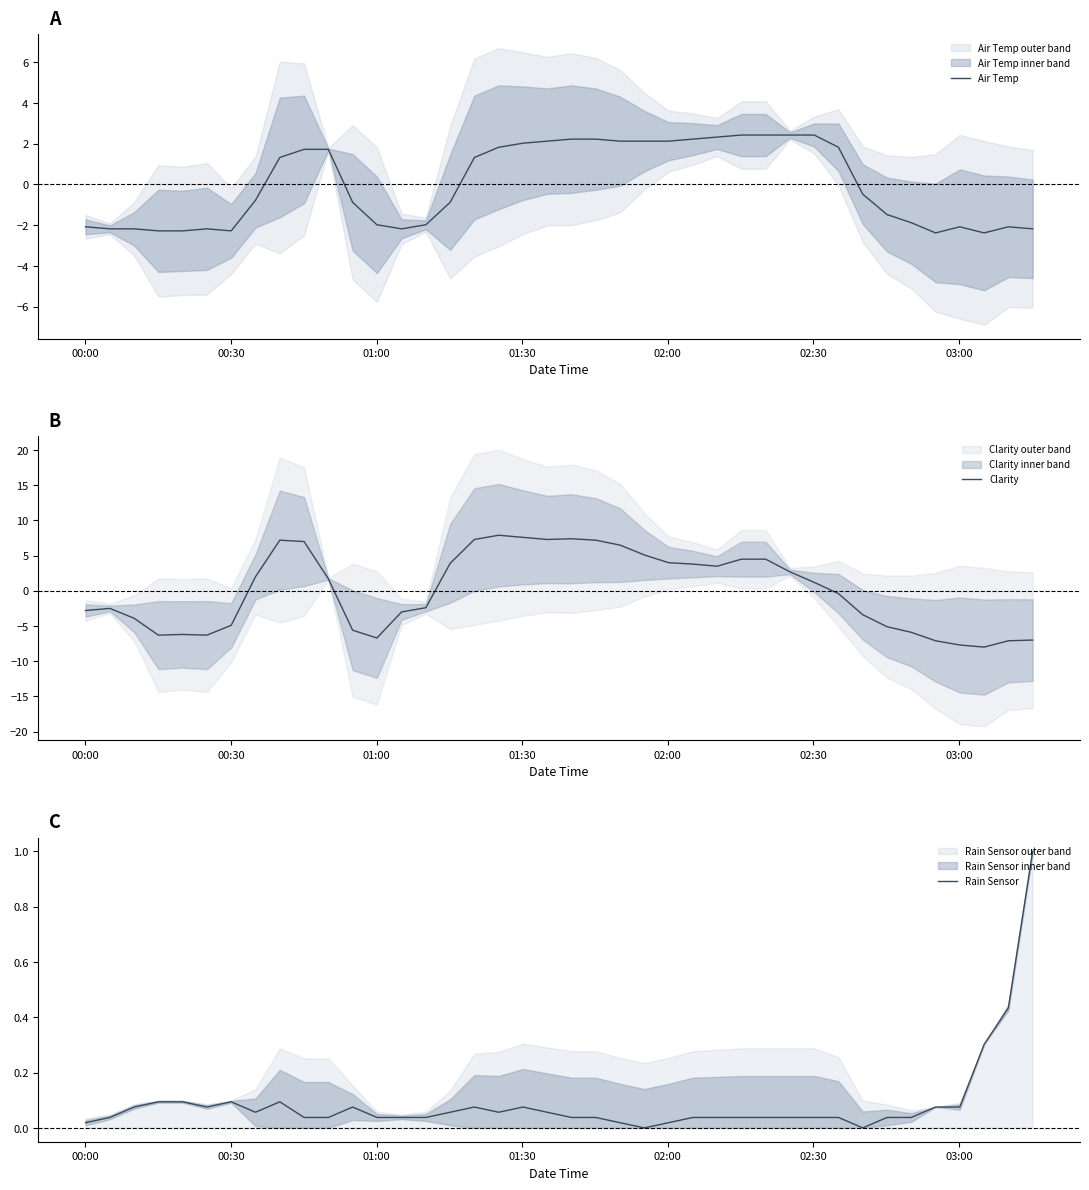

What is the sum of all Rain Sensor values?

3.6